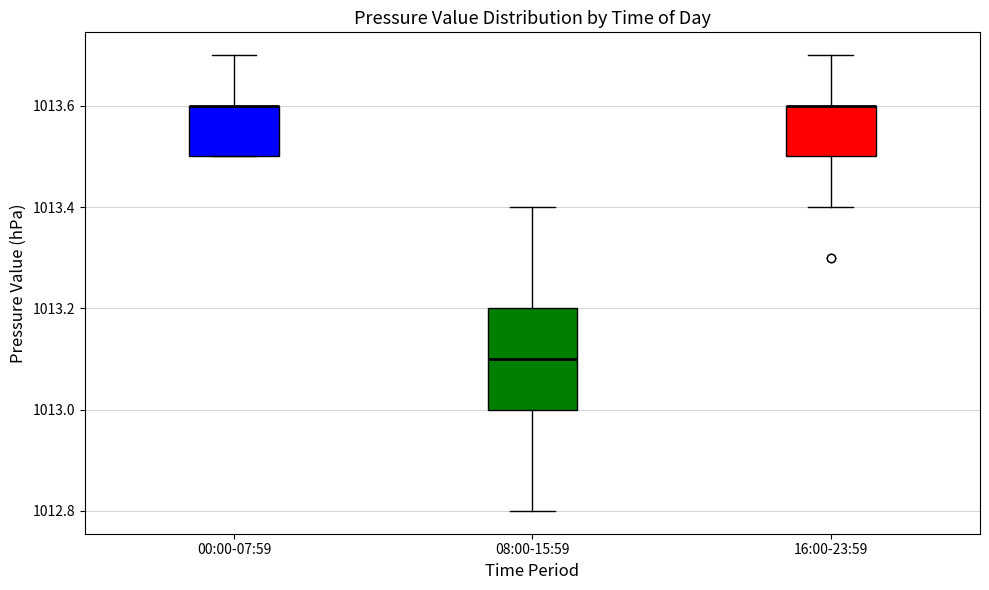

Reading left to right, read every box against the y-axis: the position of its median line, the range the box covers, and the ends of its whiskers. The values are not printed on the chart, so give them approximately, as read against the axis.

00:00-07:59: median 1013.6 (drawn on the box's upper edge), box 1013.5 to 1013.6, whiskers 1013.5 to 1013.7
08:00-15:59: median 1013.1, box 1013.0 to 1013.2, whiskers 1012.8 to 1013.4
16:00-23:59: median 1013.6 (drawn on the box's upper edge), box 1013.5 to 1013.6, whiskers 1013.4 to 1013.7